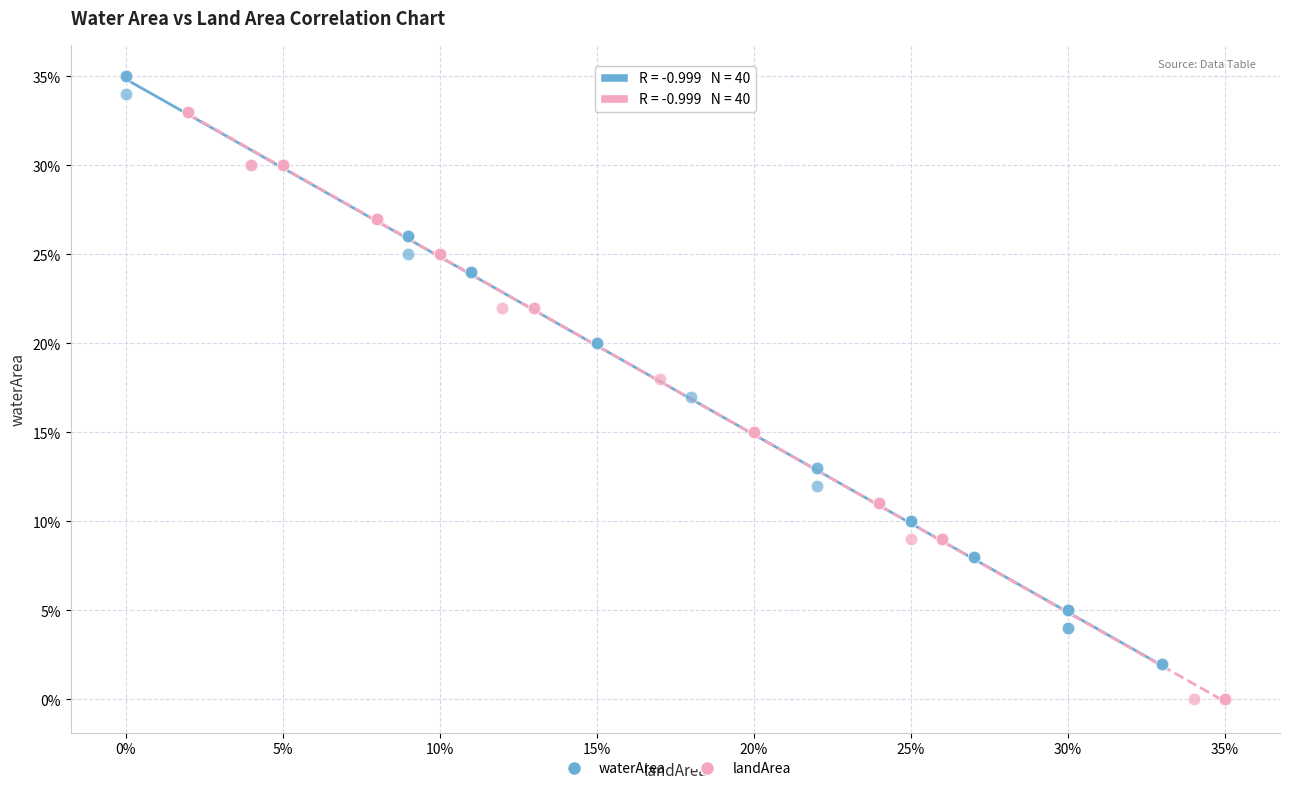

Which series reaches the minimum Y coordinate?

landArea